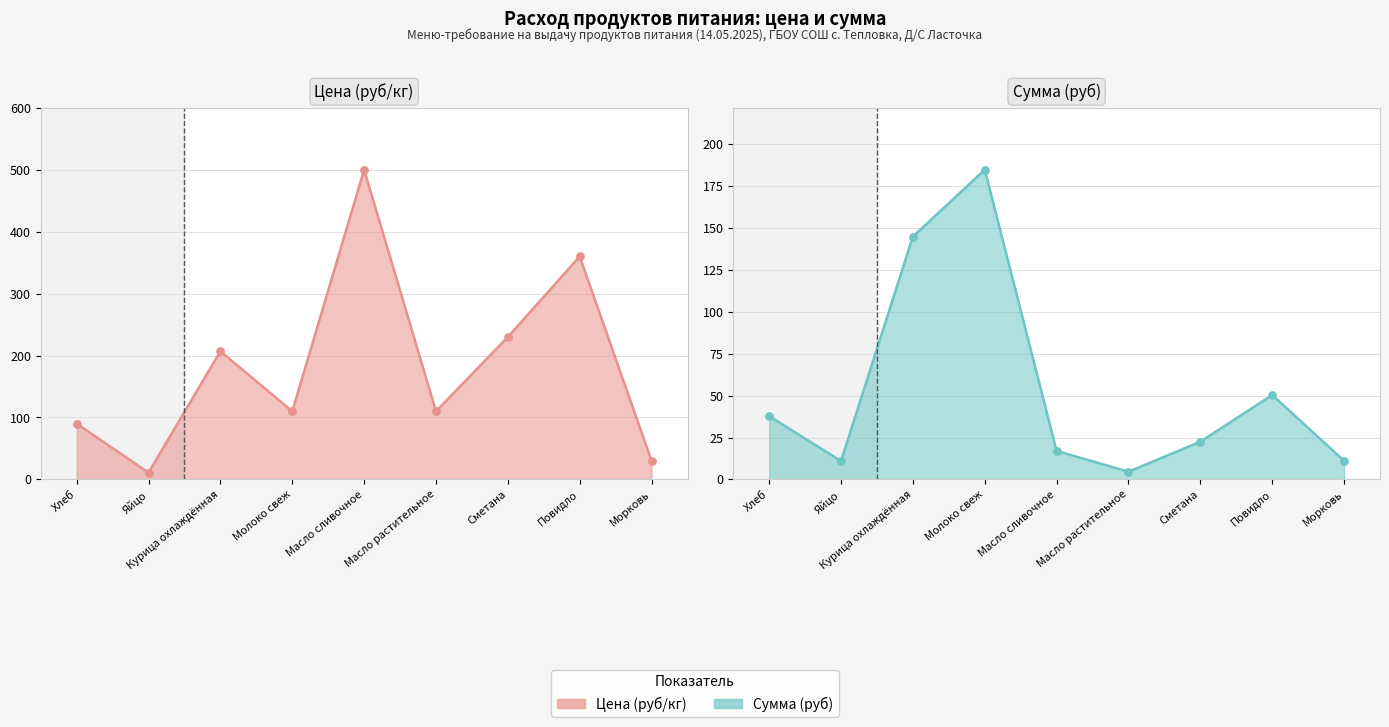

Which series has the largest total across all categories?

Цена (руб/кг)